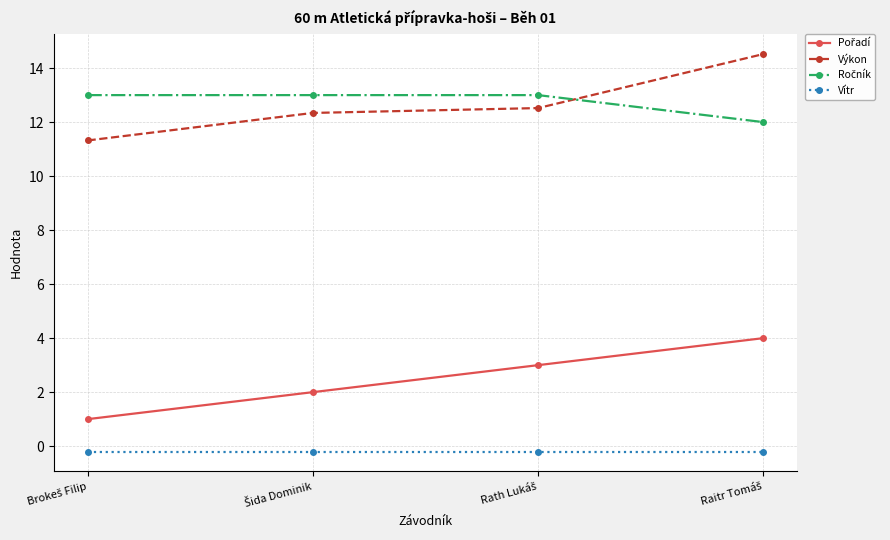

At how many categories does at least one series exceed 1?

4